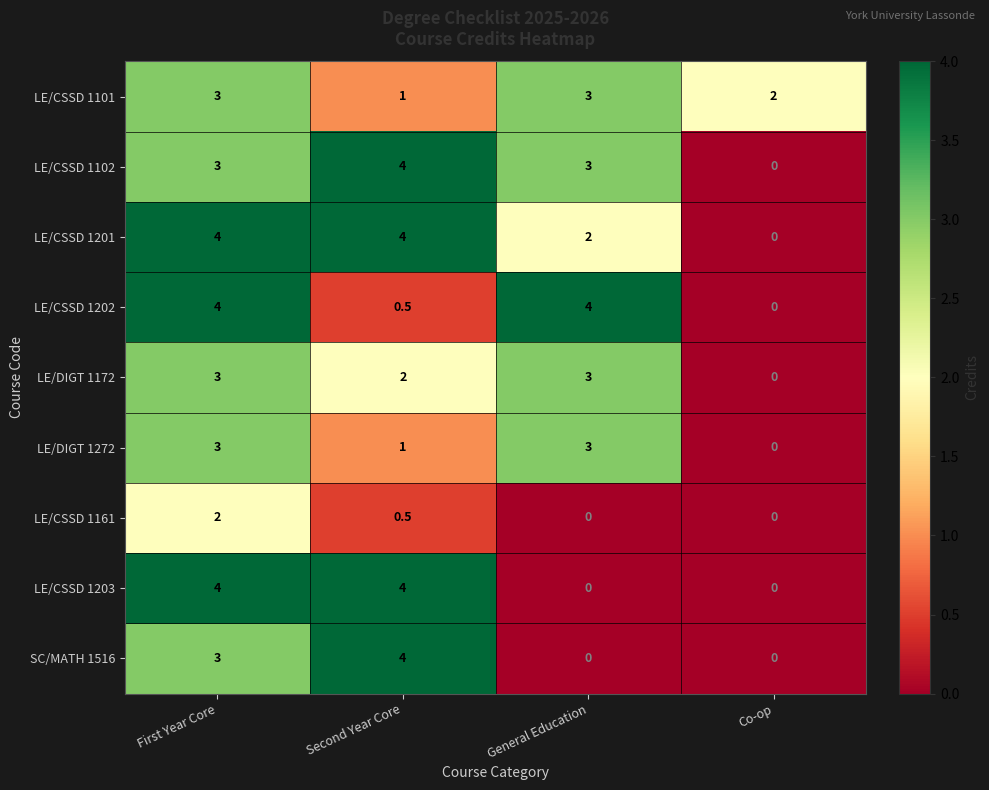

How many distinct data groups are displayed?

9